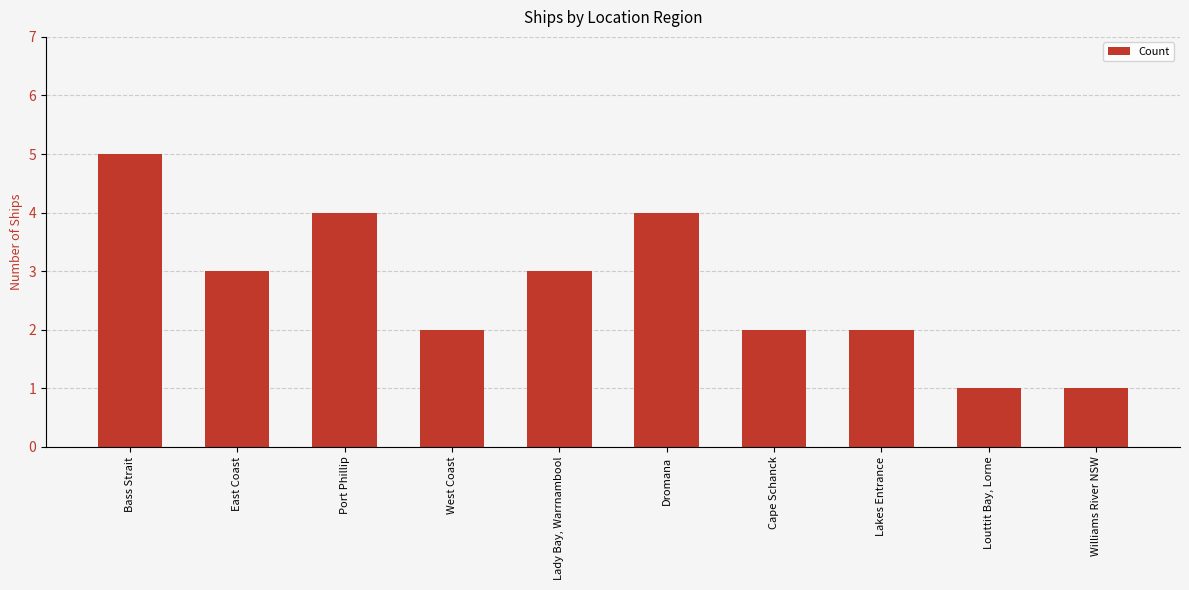

What is the label of the 6th bar from the right?

Lady Bay, Warrnambool